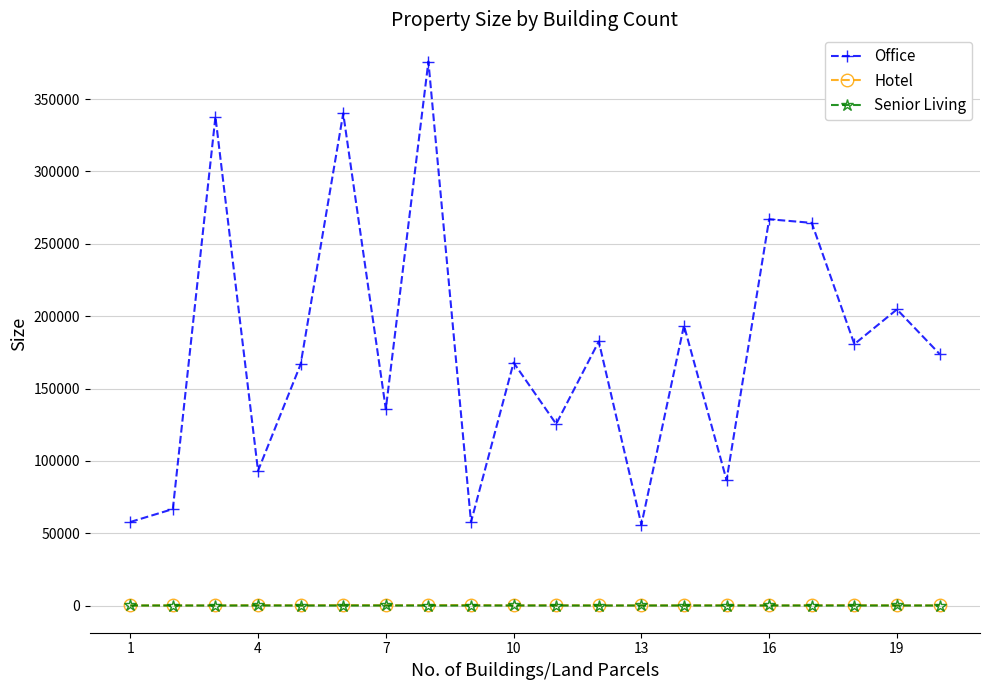

True or false: Office and Hotel cross at least once.

False